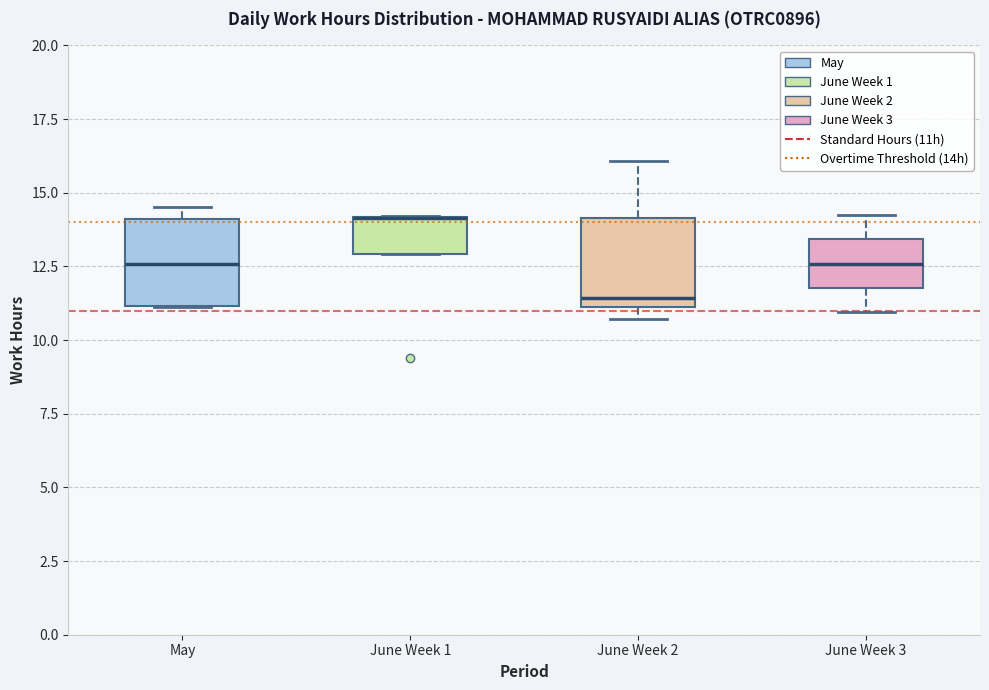

Where is the upper edge of the box for June Week 1 on the y-axis? The values are not printed on the chart, so give them approximately, as read against the axis.

14.0